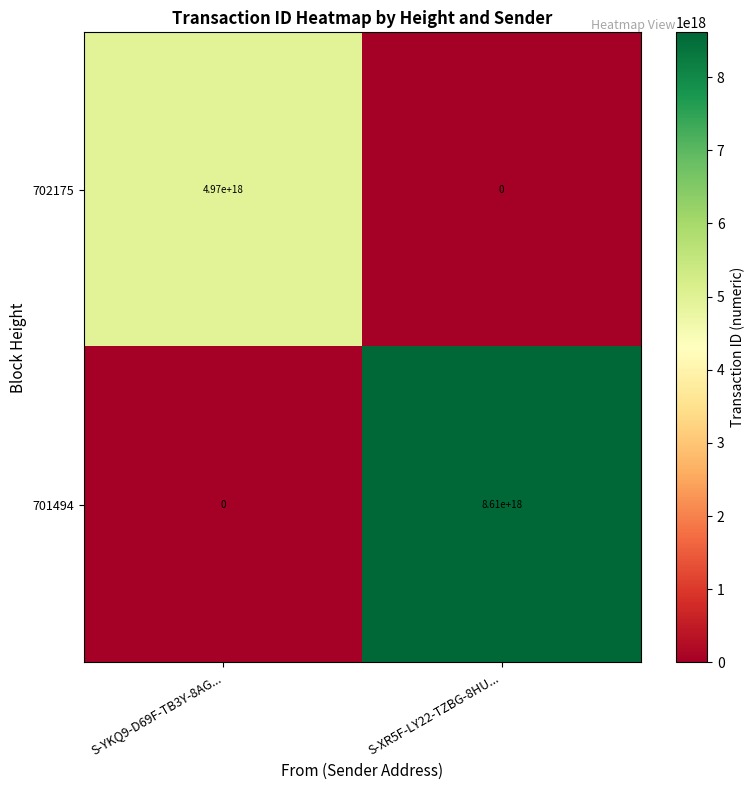

Rank the series by their maximum value, from highest to lowest.

701494, 702175